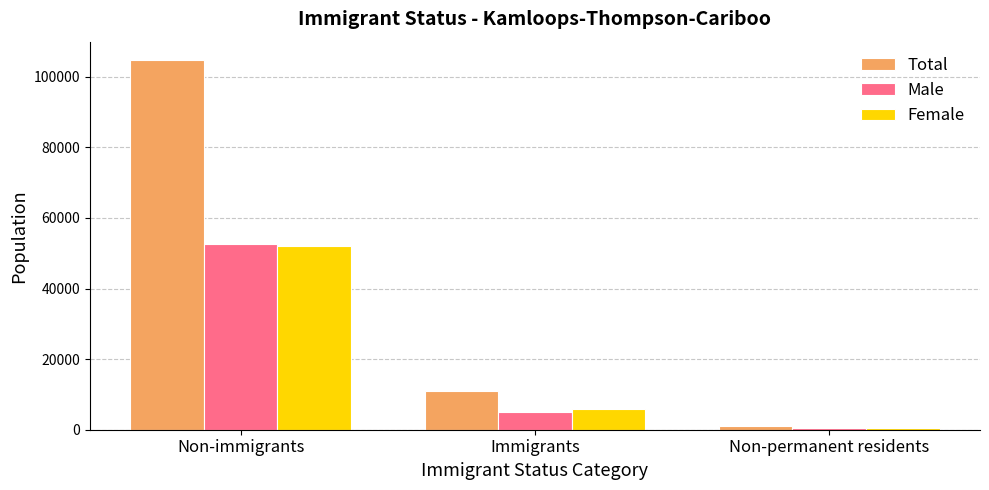

The value of Total at Non-immigrants is 31335. True or false?

False